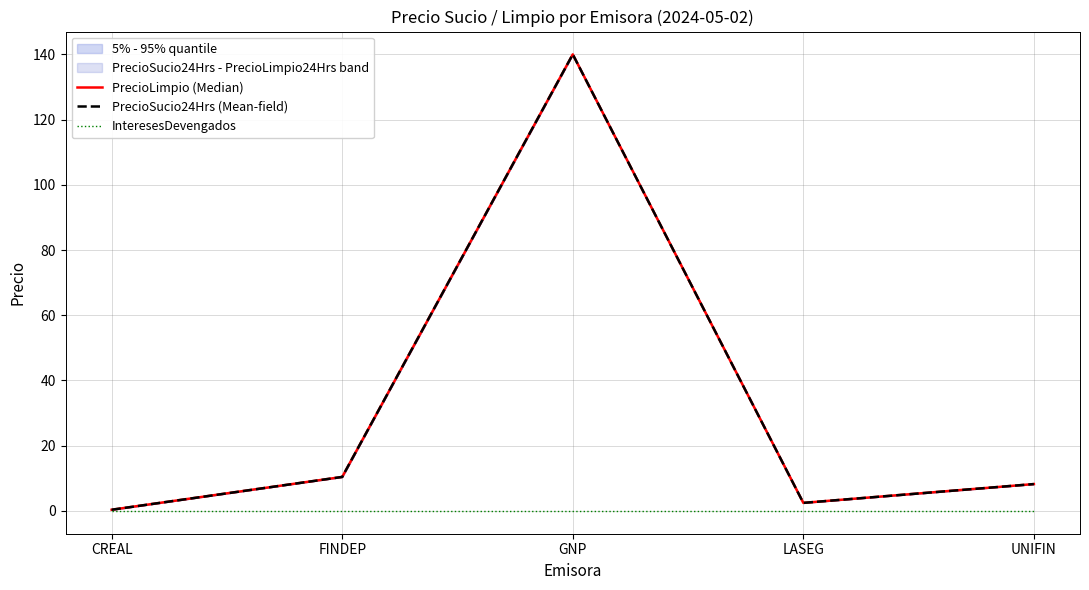

How many distinct data groups are displayed?

3